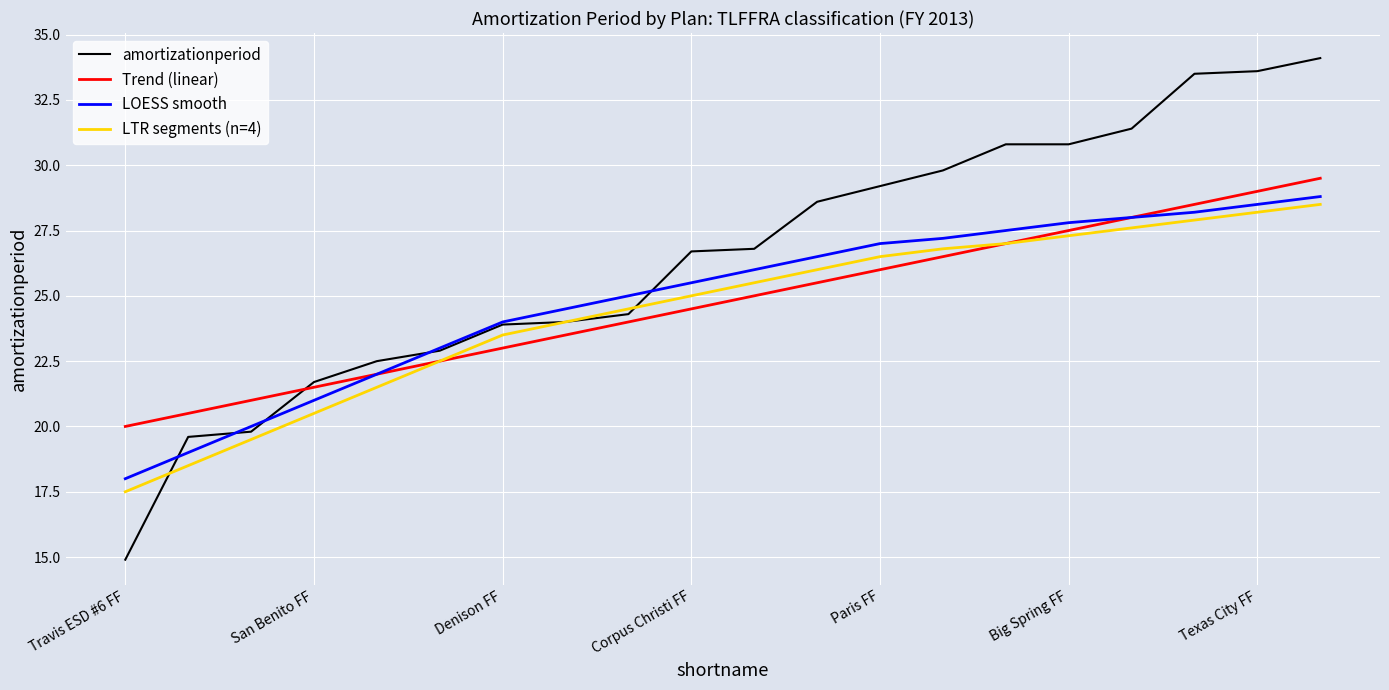

What is the highest value of the Trend (linear) series?

29.5